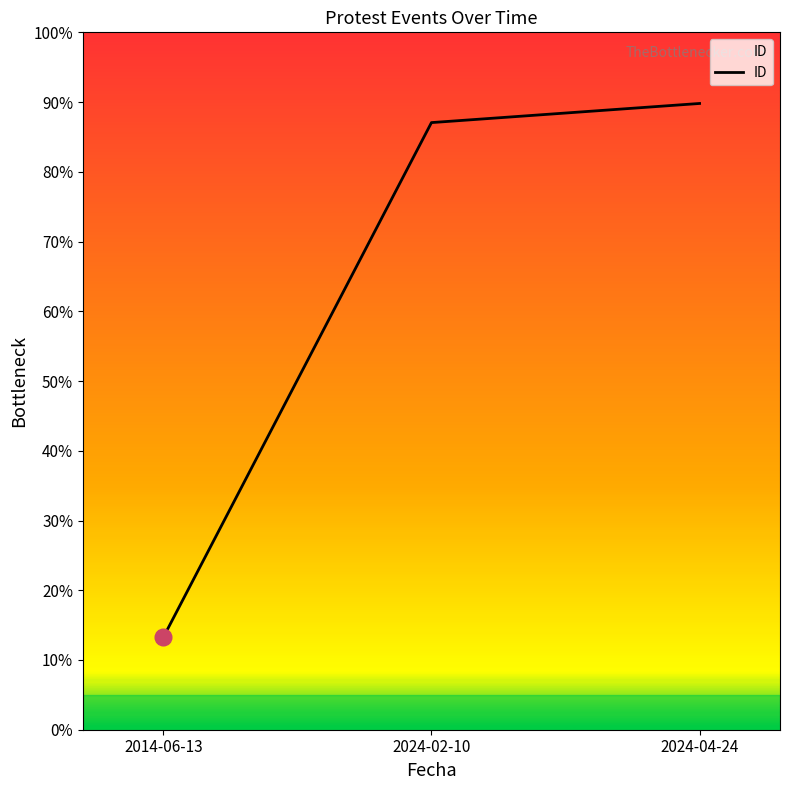

Does the chart have visible grid lines?

No